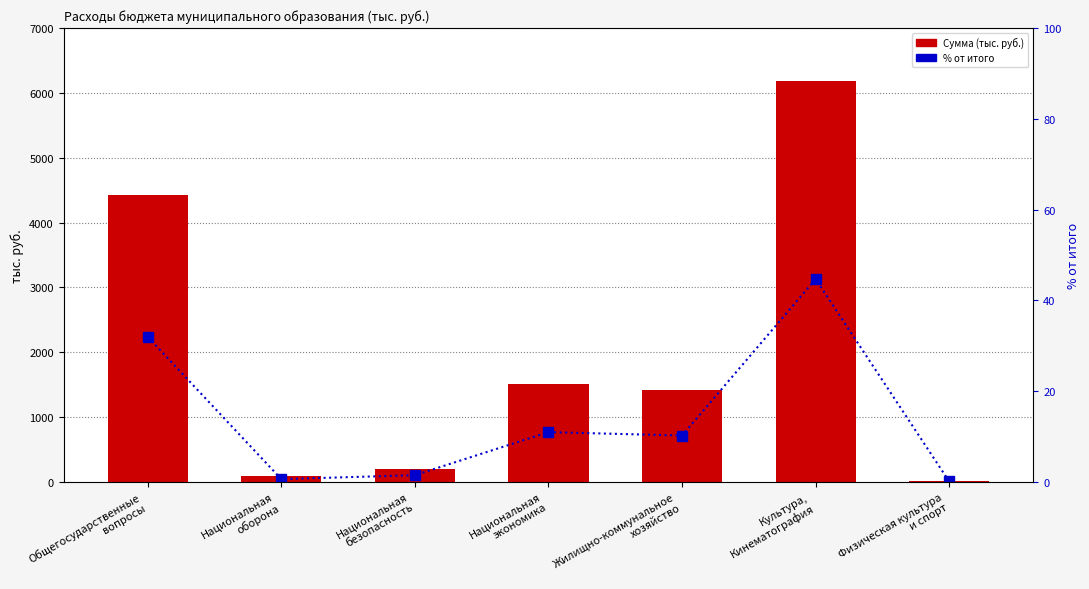

What is the difference between the % от итого values at Общегосударственные
вопросы and Национальная
безопасность?

30.5